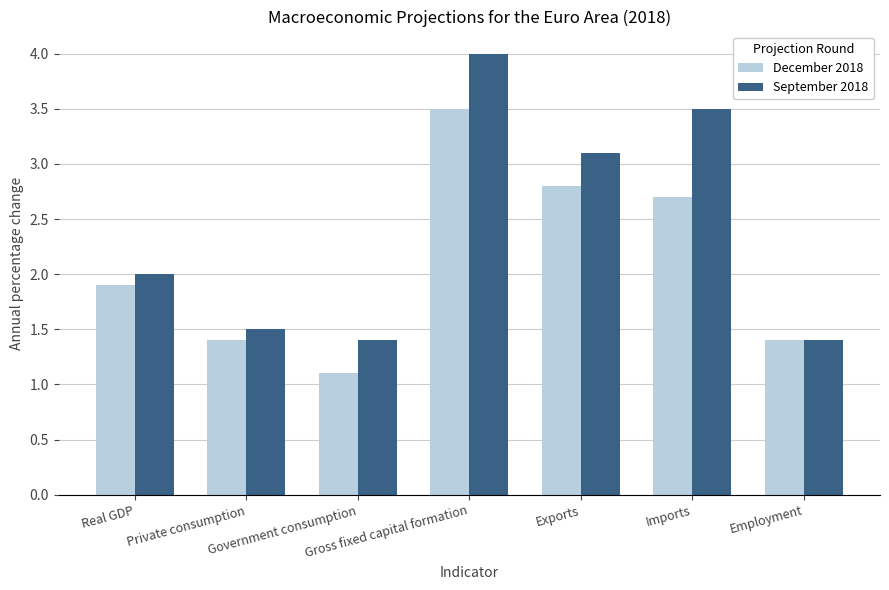

Which series has the largest range (max minus min)?

September 2018